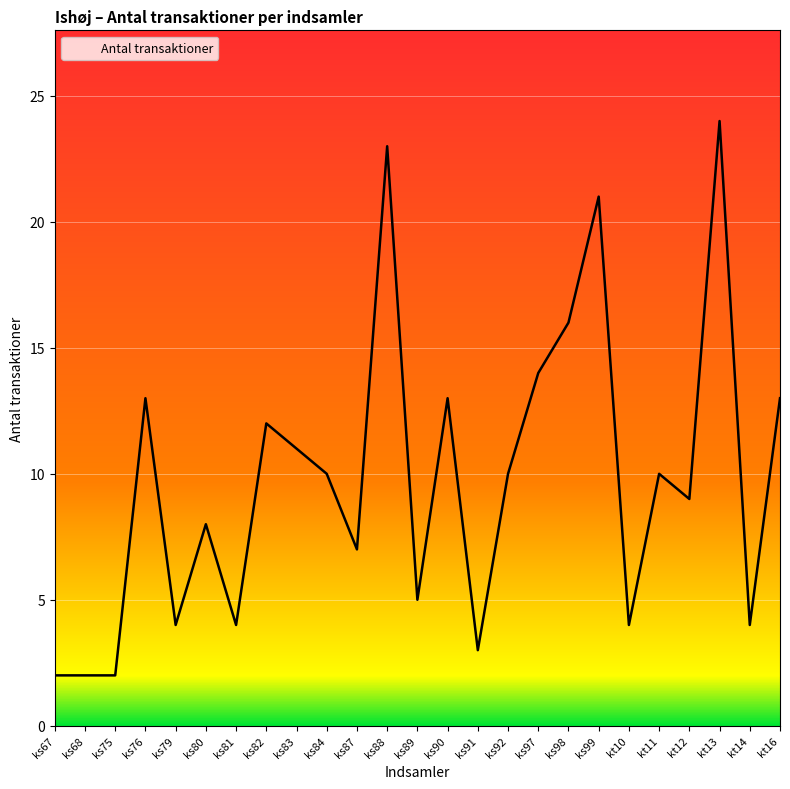

What is the greatest value displayed?

24